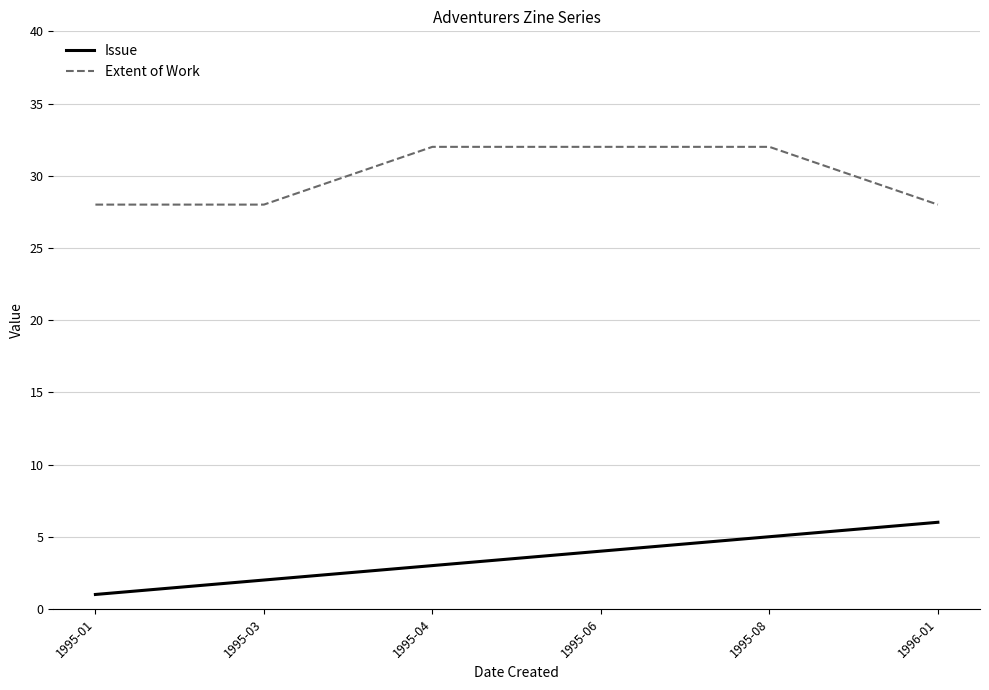

Which series has the largest total across all categories?

Extent of Work